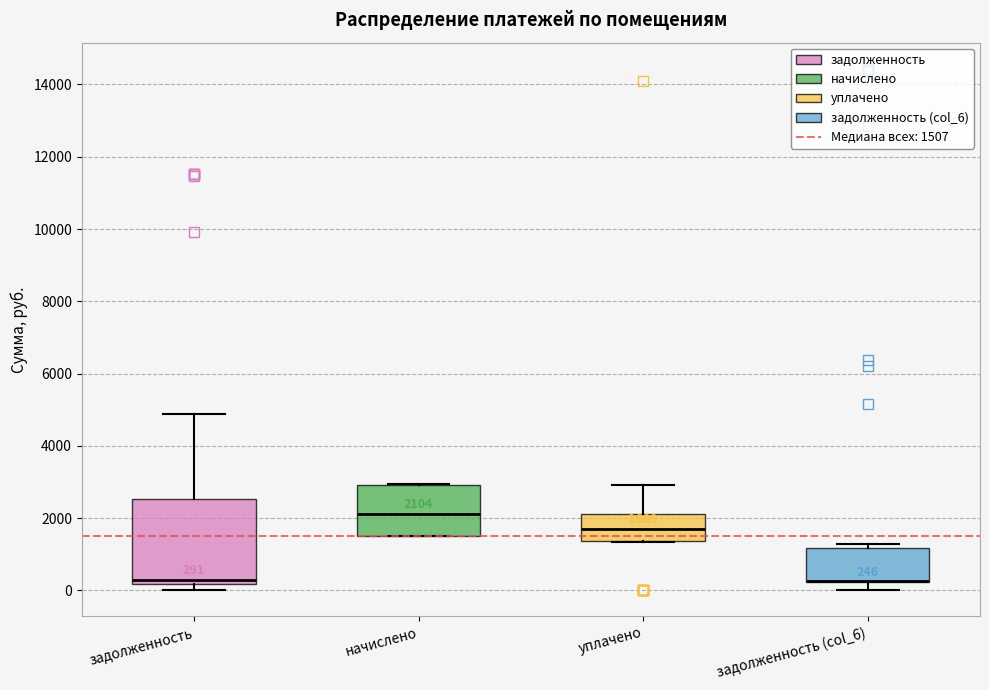

Which box is the tallest, from its lower edge to its upper edge?

задолженность